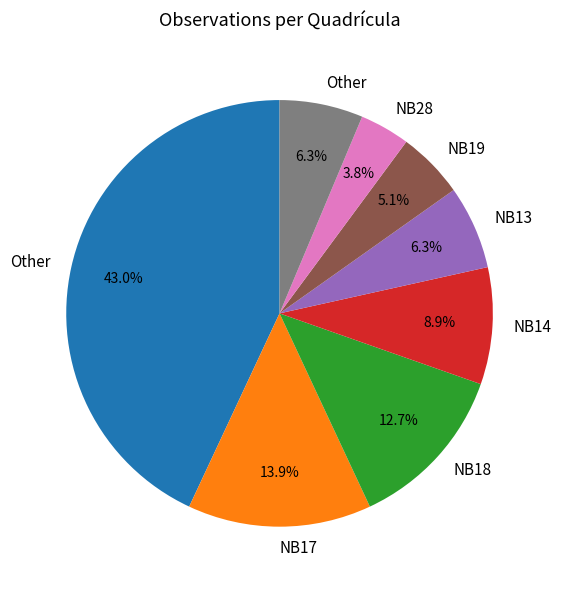

Is there any slice that represents more than half of the pie?

No